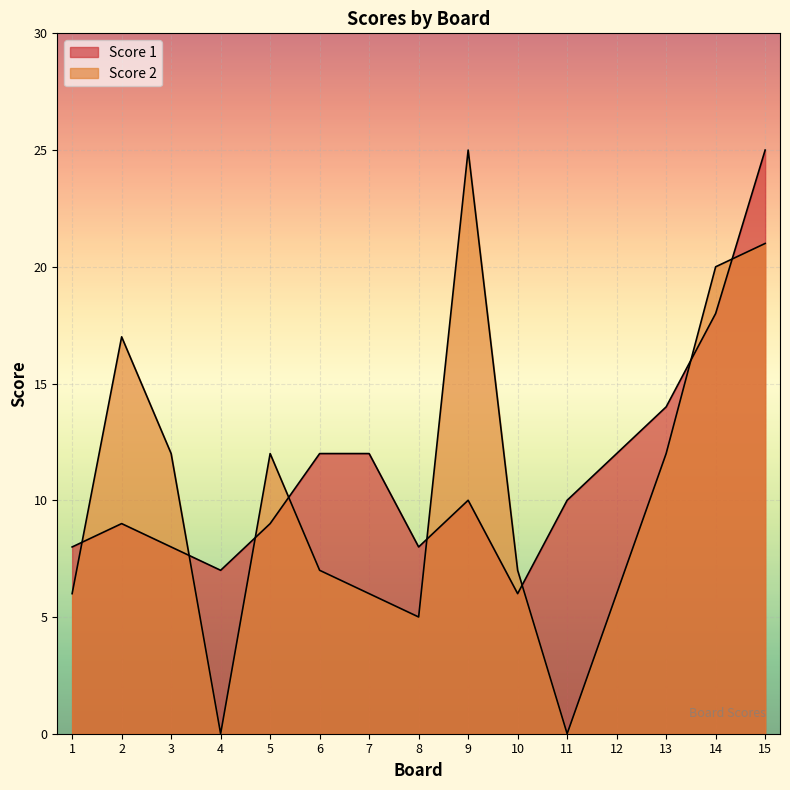

What is the approximate value of Score 1 at 7, to the nearest 10?

10